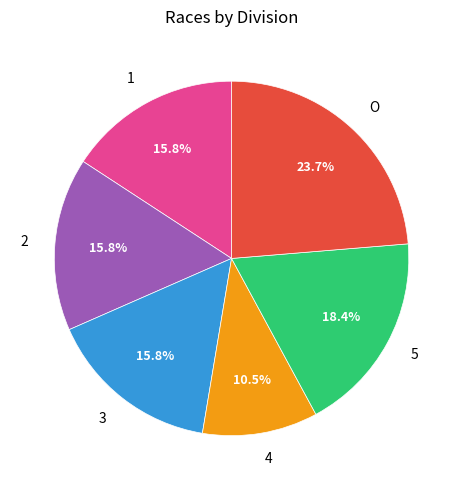

Is 5 the majority of the pie?

No